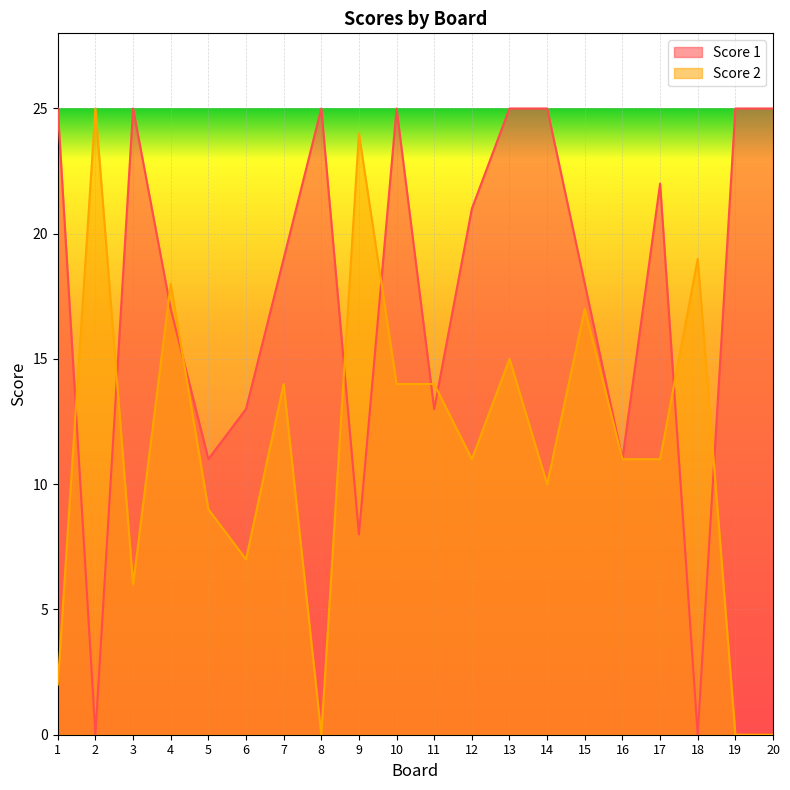

How many intersections are there between Score 1 and Score 2?

10